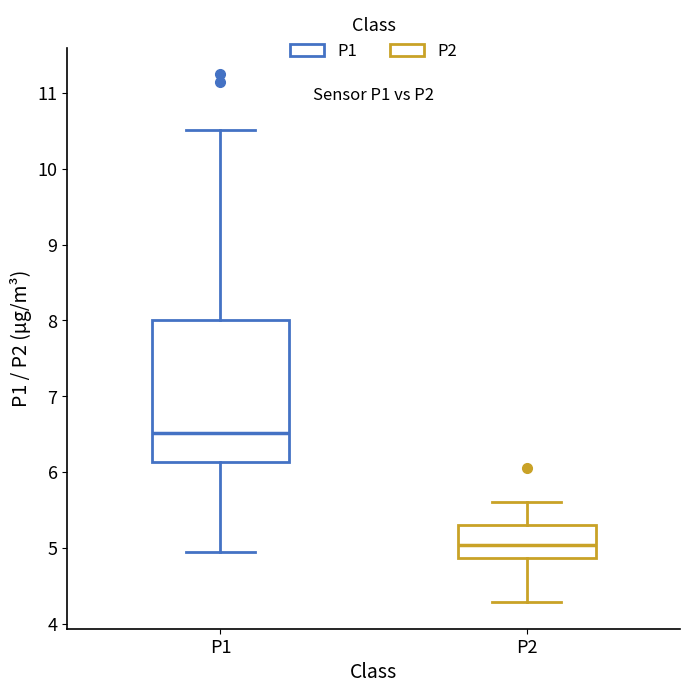

Which box is the tallest, from its lower edge to its upper edge?

P1